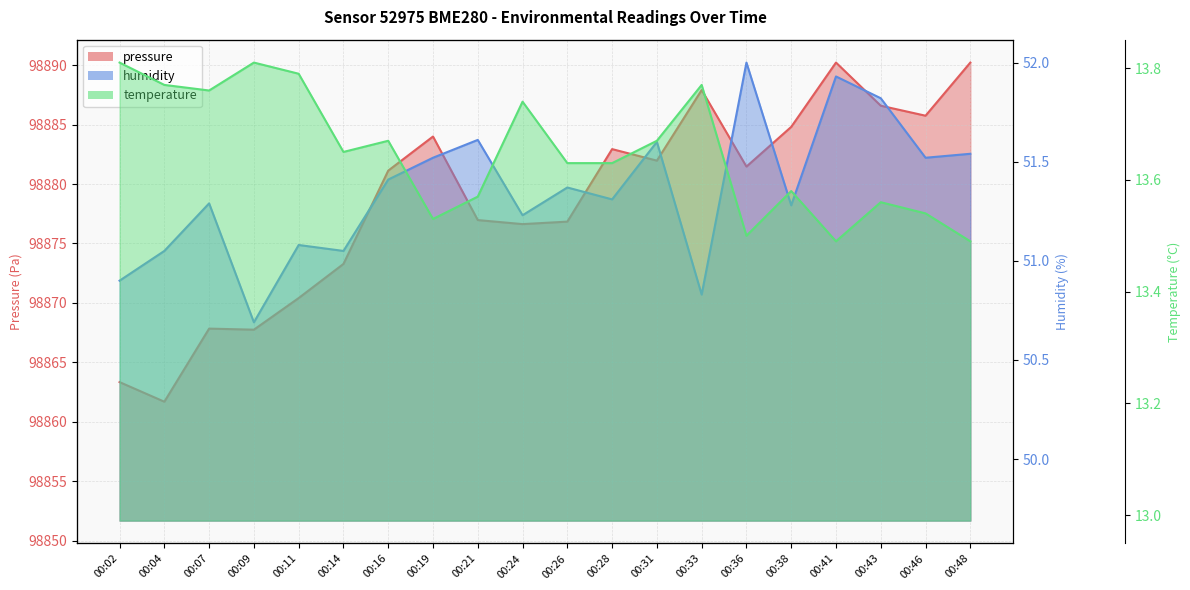

How many values in the pressure series are below 98881?

9